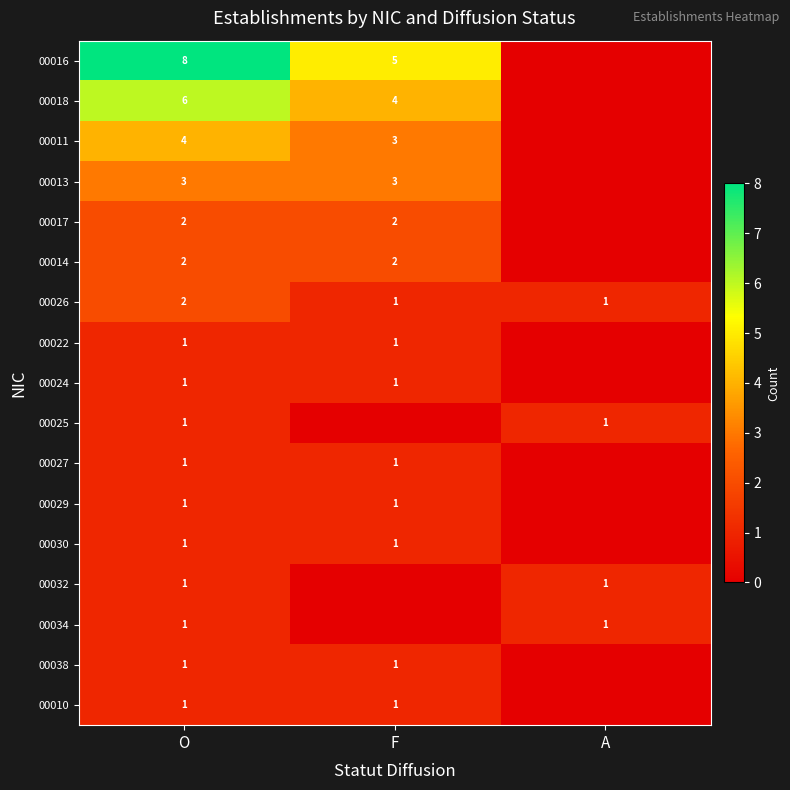

What is the spread (max minus min) of values at O?

7